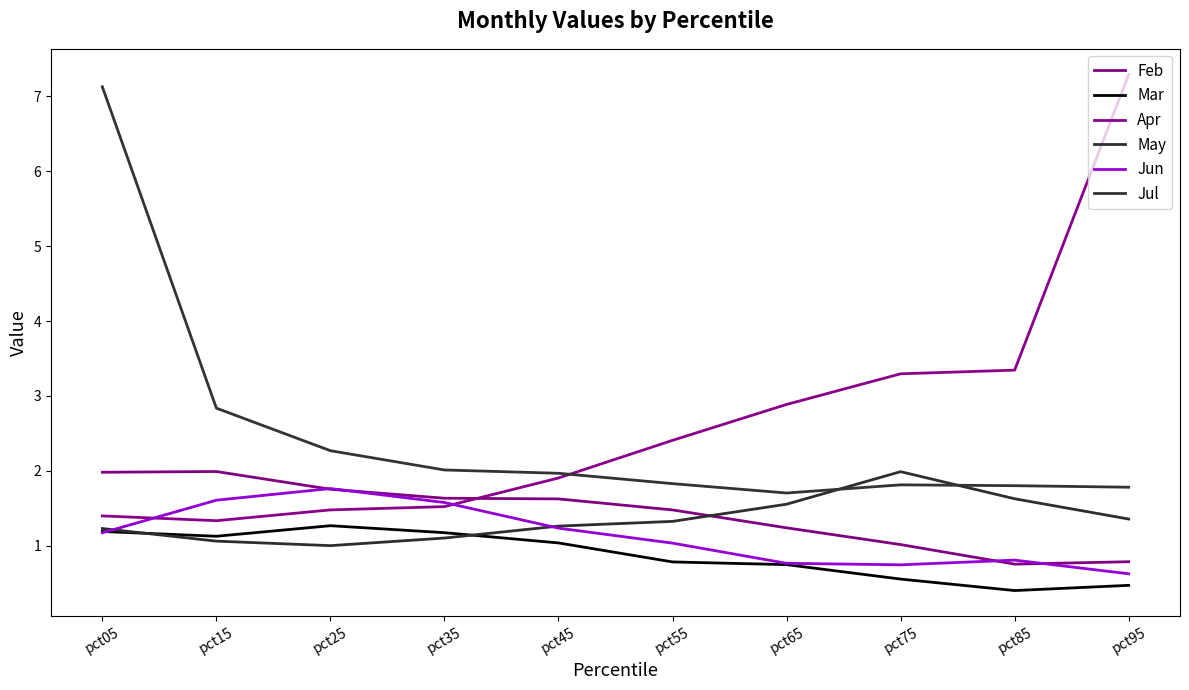

What is the maximum value shown in the chart?

7.3